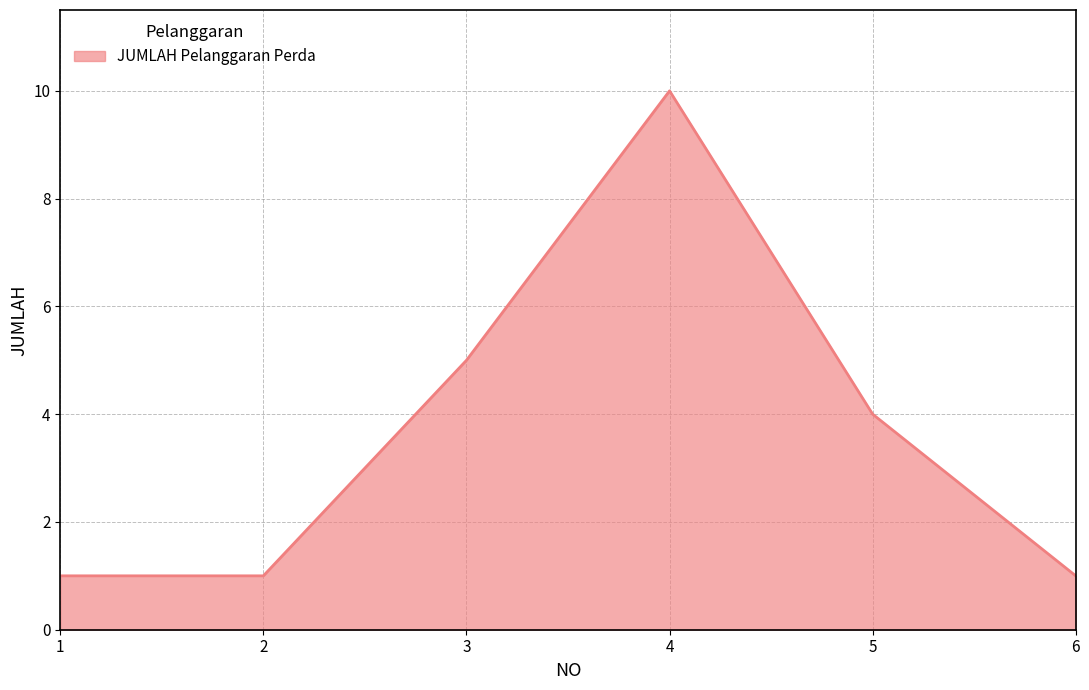

Count the values in the range 1 to 5.

5